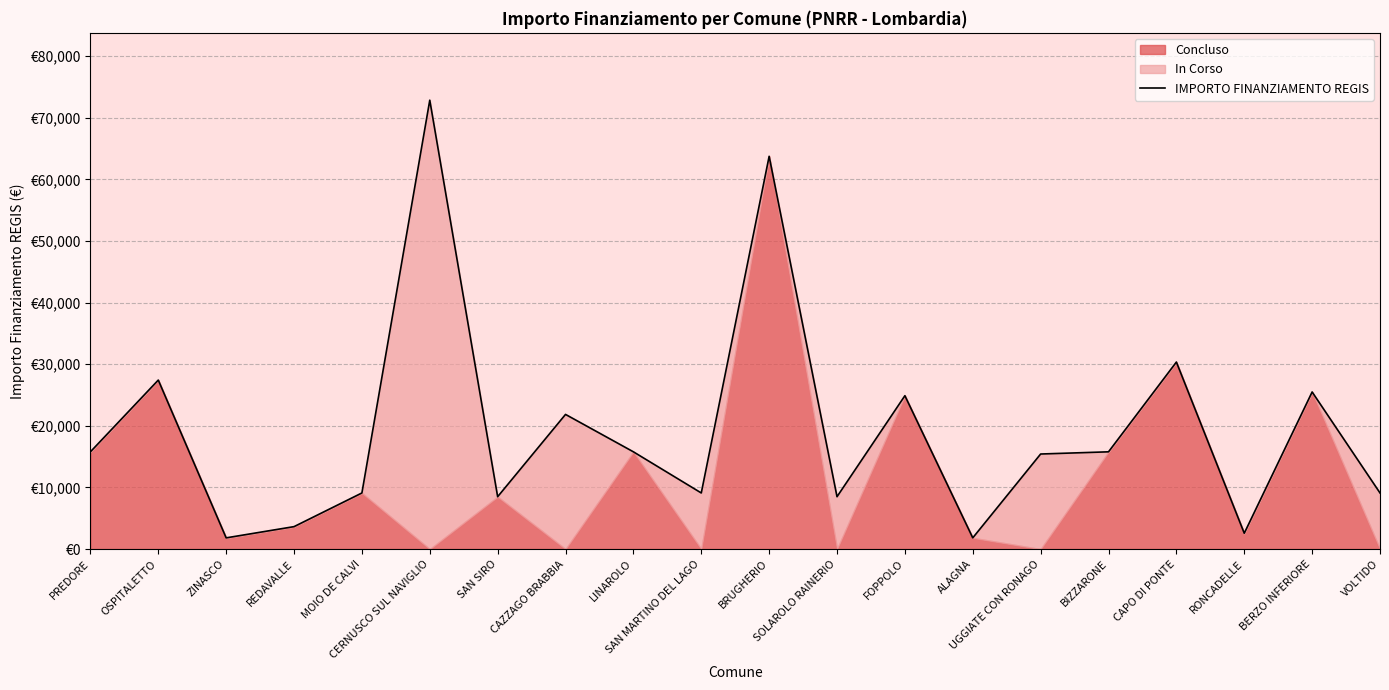

Is it true that the value at LINAROLO is 7956?

False